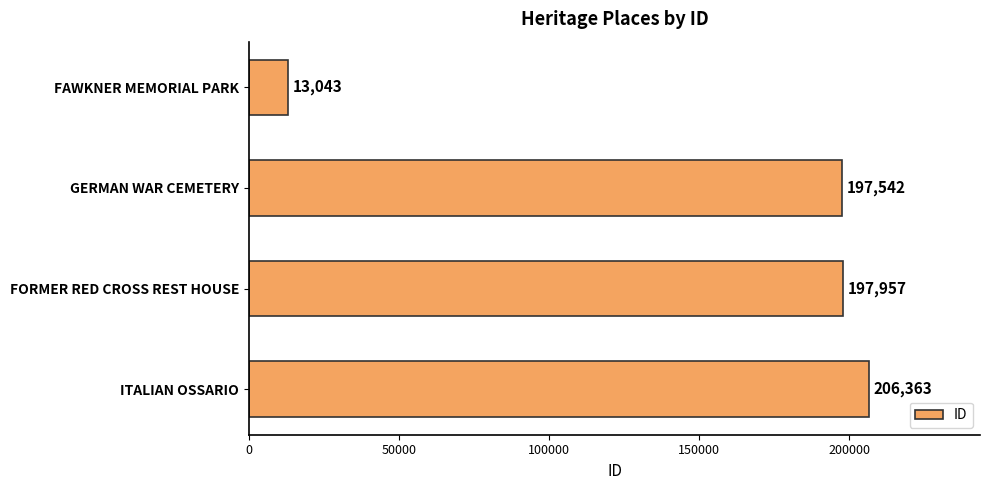

Is it true that the value at FORMER RED CROSS REST HOUSE is 129338?

False